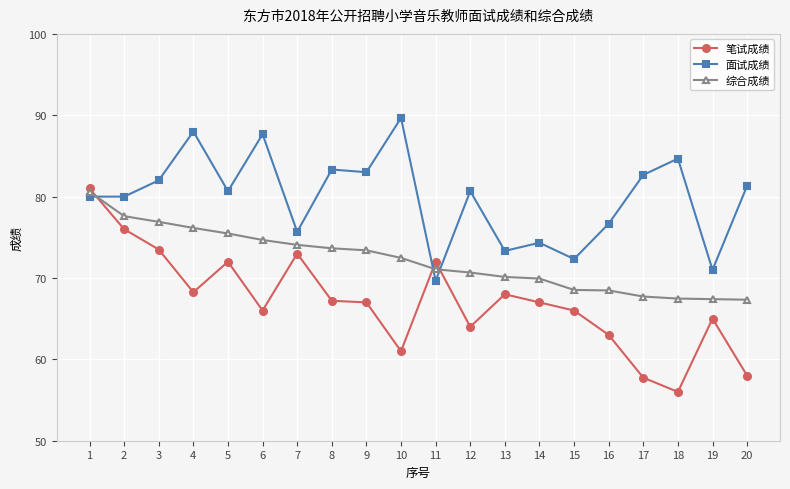

What value does the 笔试成绩 series have at 13?

68.0